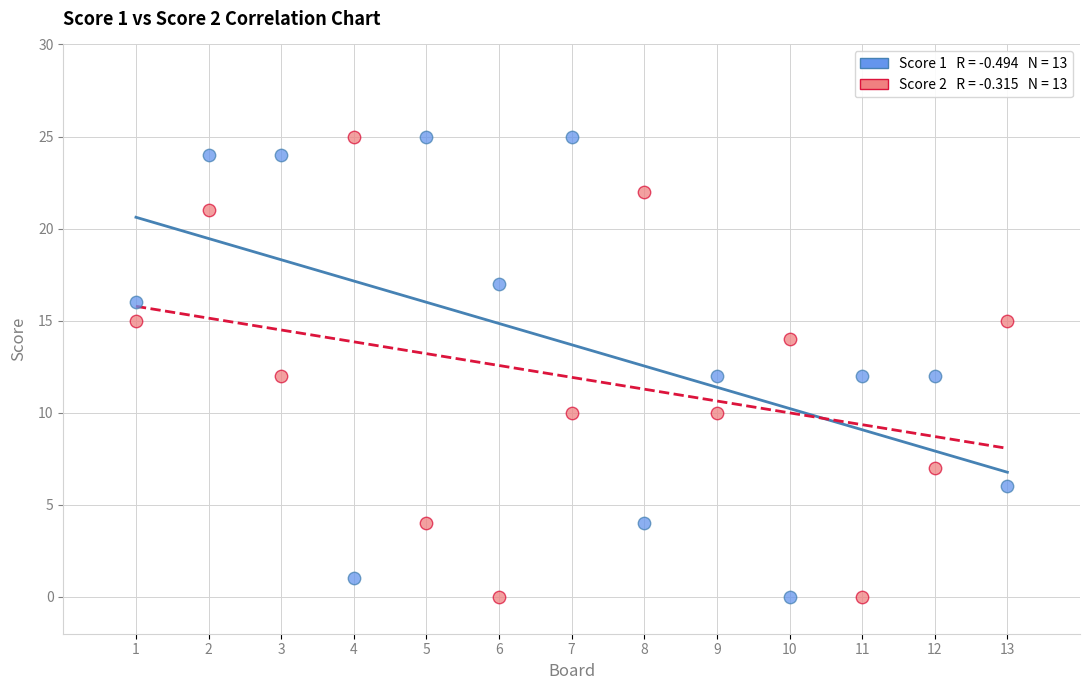

Across all data points, what is the range of Y values (max minus min)?

25